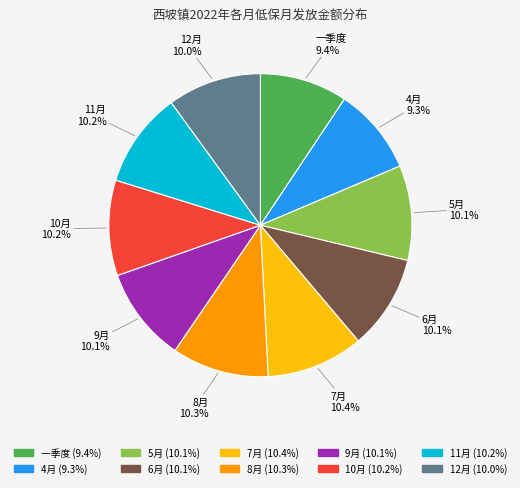

What portion of the pie excludes 9月?

89.9%